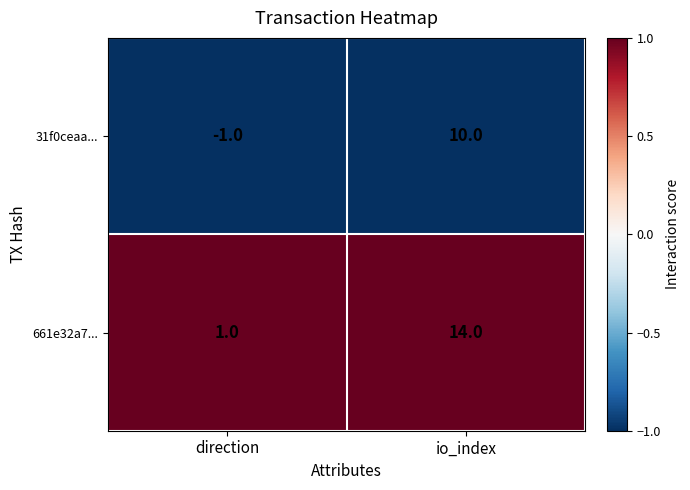

Which series changed the most between direction and io_index?

661e32a7...